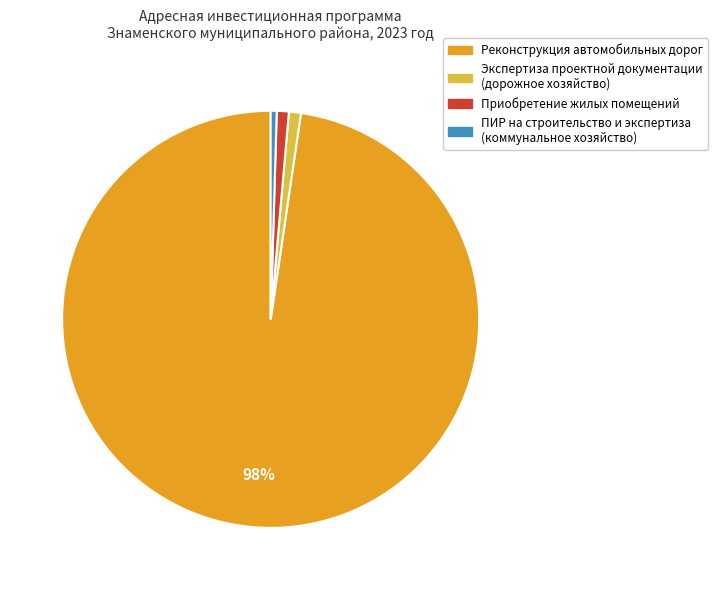

Is there a majority slice in this chart?

Yes